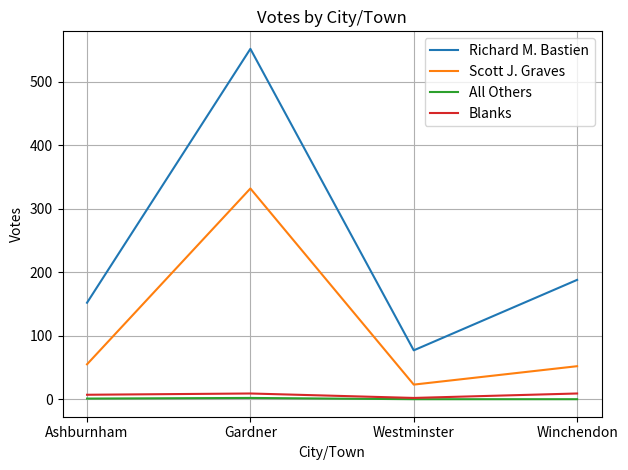

True or false: All Others and Scott J. Graves intersect in this chart.

False